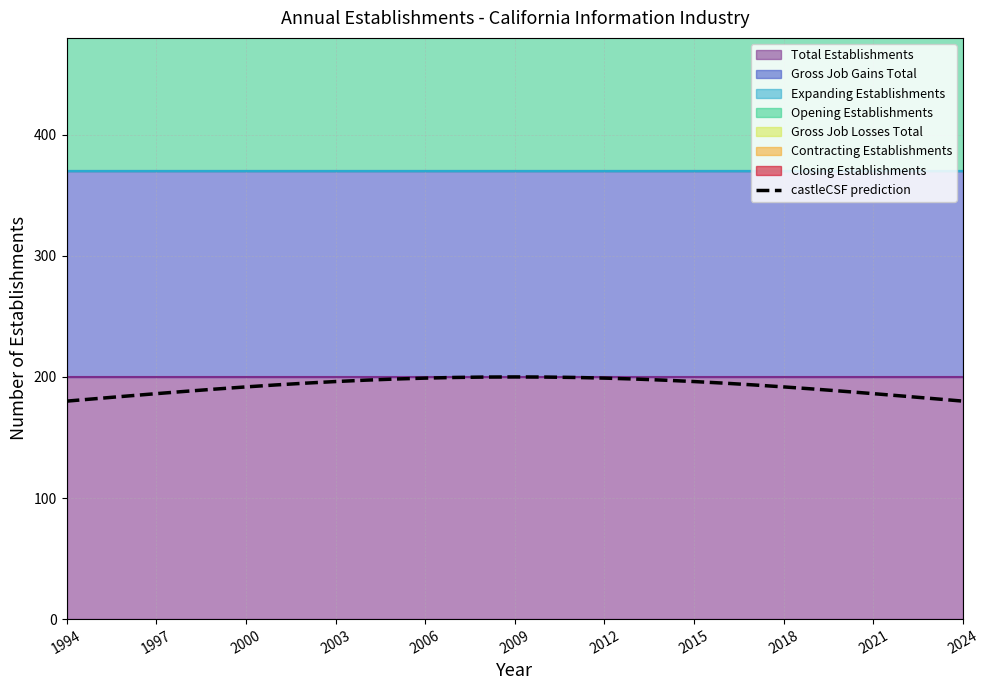

Is it true that castleCSF prediction equals 196.2 at 2015?

True